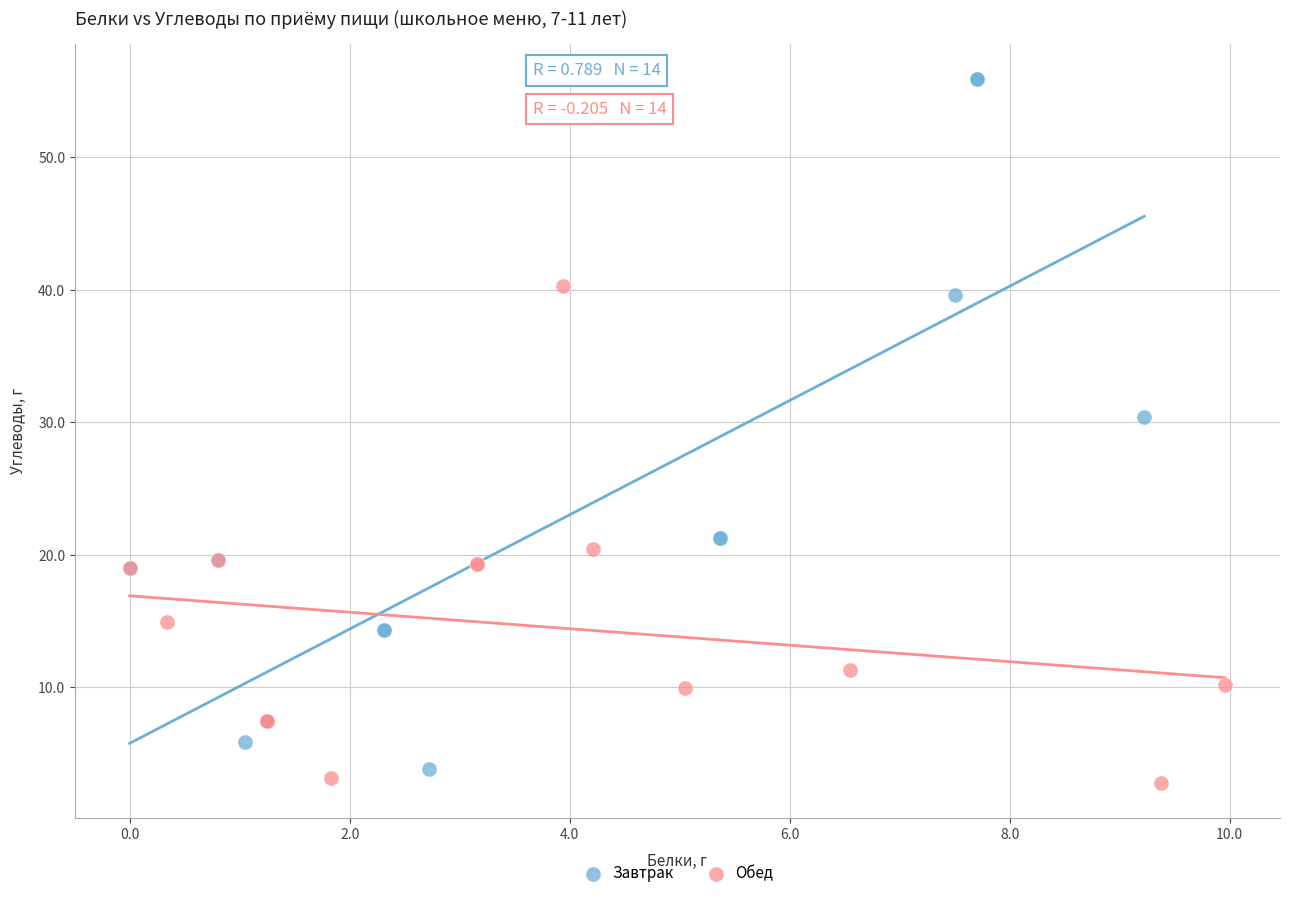

Which series has the widest spread of Y values?

Завтрак